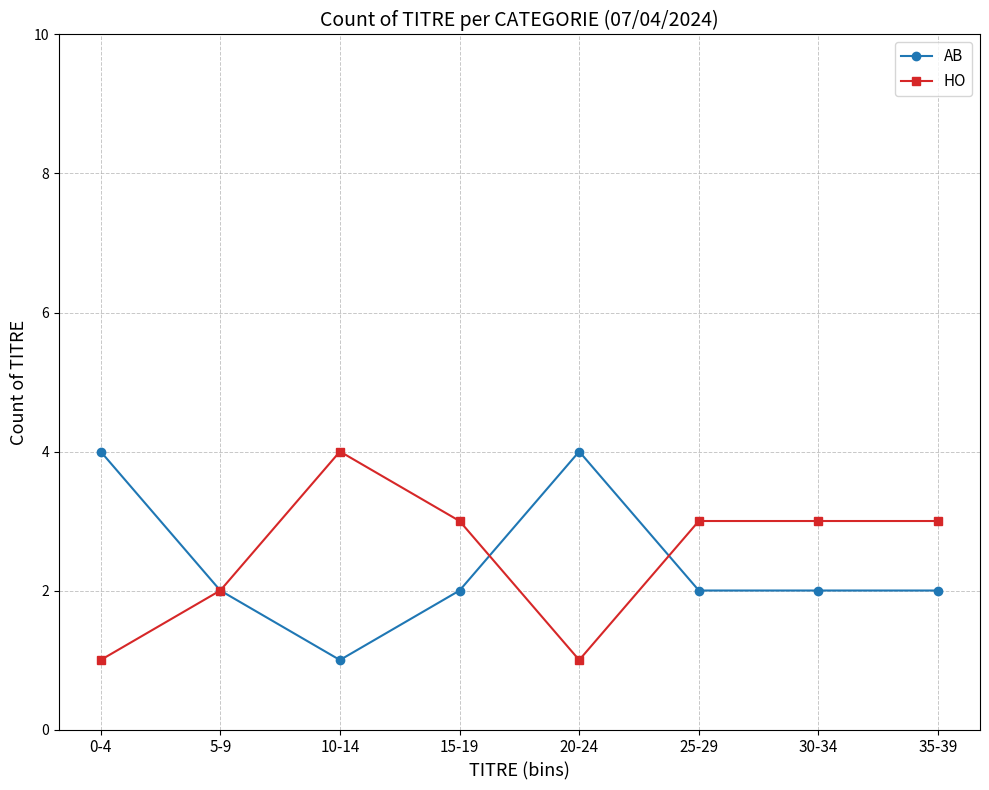

Reading right to left, list all the values displayed in this chart.

AB: 35-39=2	30-34=2	25-29=2	20-24=4	15-19=2	10-14=1	5-9=2	0-4=4
HO: 35-39=3	30-34=3	25-29=3	20-24=1	15-19=3	10-14=4	5-9=2	0-4=1